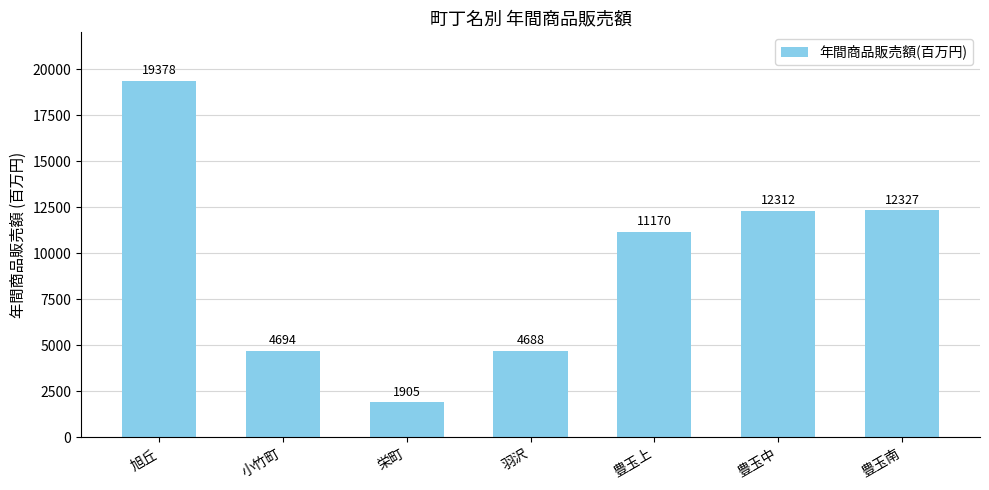

What is the smallest value displayed?

1905